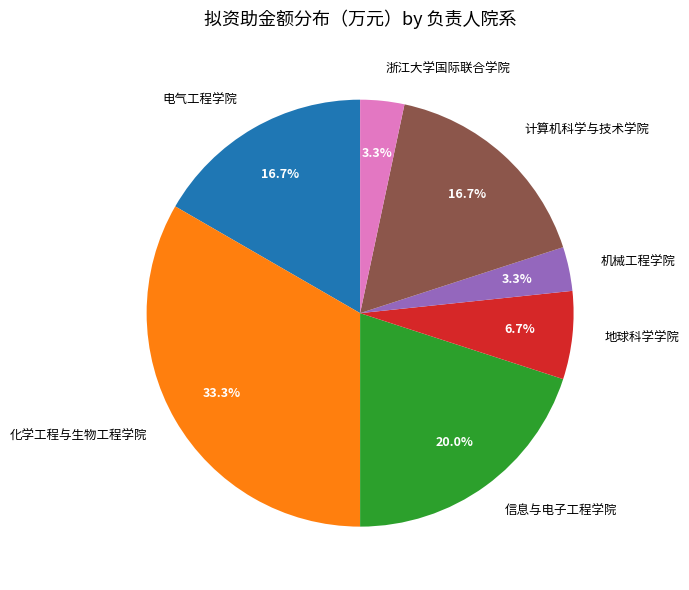

Between 地球科学学院 and 电气工程学院, which is larger?

电气工程学院